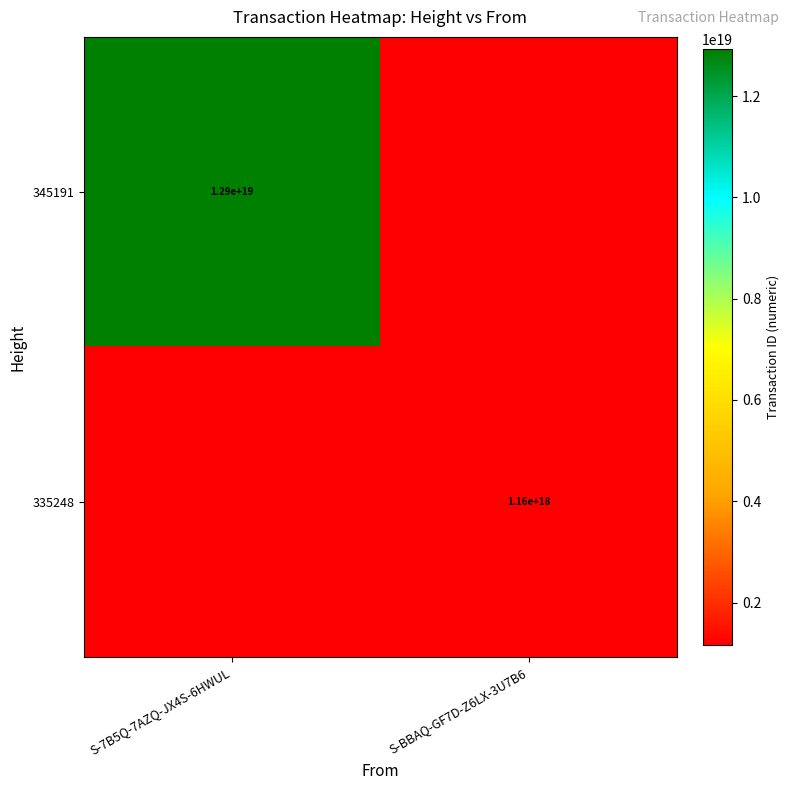

Between S-BBAQ-GF7D-Z6LX-3U7B6 and S-7B5Q-7AZQ-JX4S-6HWUL, which is larger?

S-7B5Q-7AZQ-JX4S-6HWUL